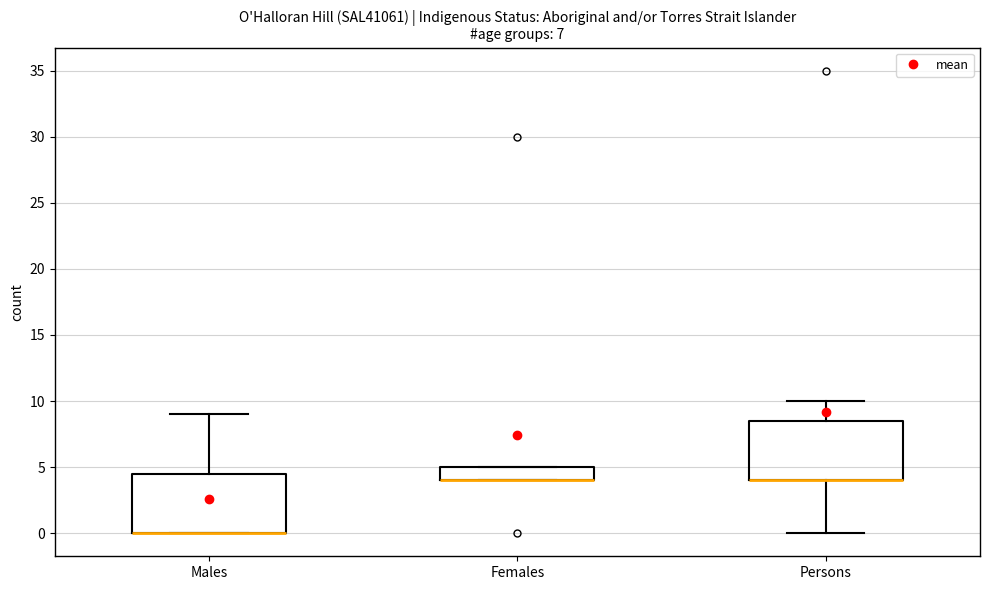

Reading left to right, transcribe this box plot: for each box, give where its median line is, the range the box spans, and where its two whiskers end, as read against the y-axis. The values are not printed on the chart, so give them approximately, as read against the axis.

Males: median 0.0 (drawn on the box's lower edge), box 0.0 to 4.5, whiskers 0.0 to 9.0
Females: median 4.0 (drawn on the box's lower edge), box 4.0 to 5.0, whiskers 4.0 to 5.0
Persons: median 4.0 (drawn on the box's lower edge), box 4.0 to 8.5, whiskers 0.0 to 10.0